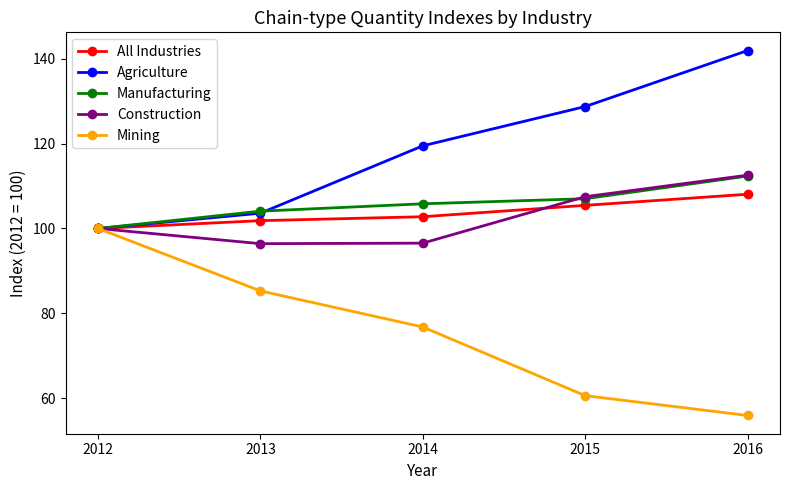

At how many categories does at least one series exceed 77?

5